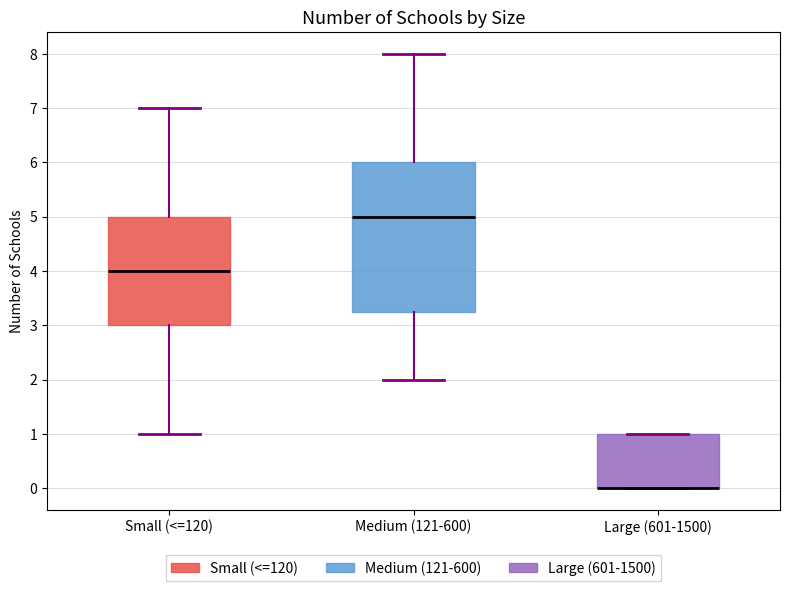

Reading left to right, transcribe this box plot: for each box, give where its median line is, the range the box spans, and where its two whiskers end, as read against the y-axis. The values are not printed on the chart, so give them approximately, as read against the axis.

Small (<=120): median 4.0, box 3.0 to 5.0, whiskers 1.0 to 7.0
Medium (121-600): median 5.0, box 3.3 to 6.0, whiskers 2.0 to 8.0
Large (601-1500): median 0.0 (drawn on the box's lower edge), box 0.0 to 1.0, whiskers 0.0 to 1.0